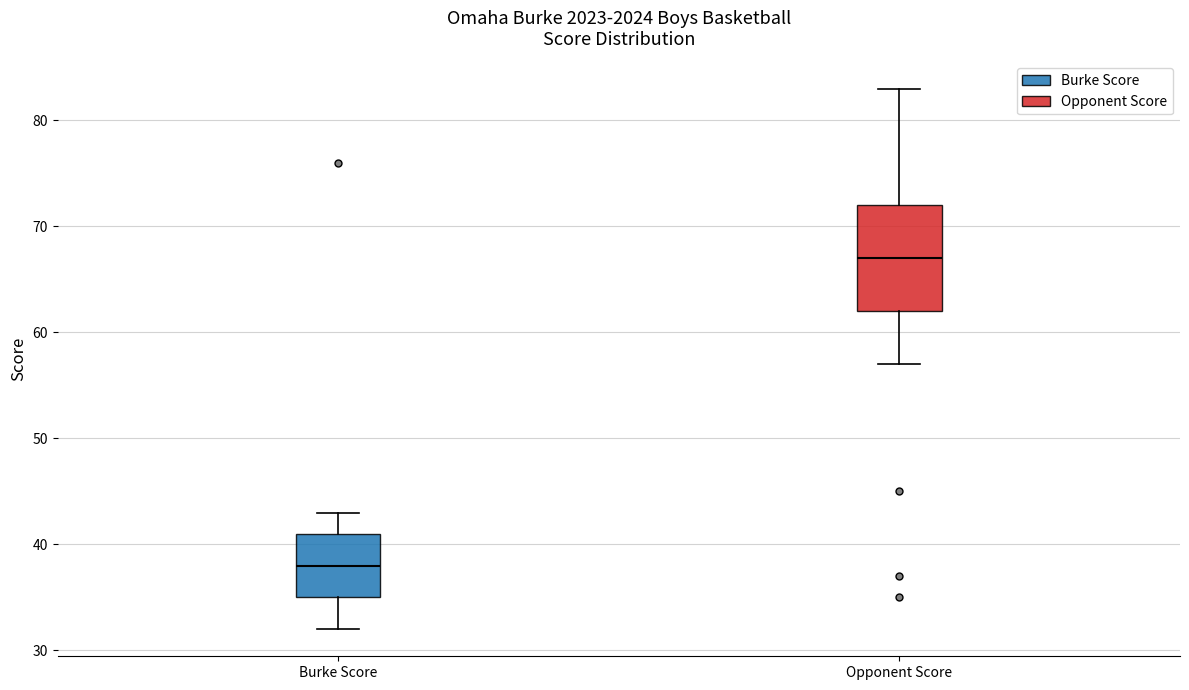

Which box is the tallest, from its lower edge to its upper edge?

Opponent Score